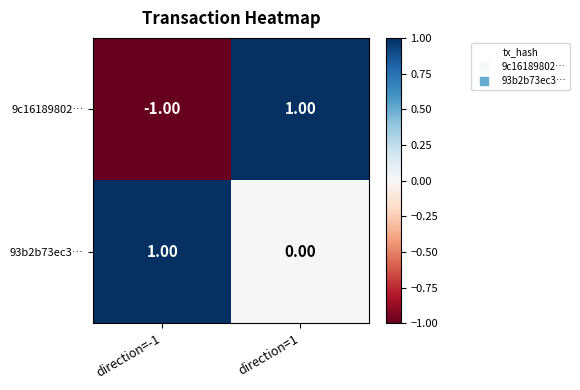

Between direction=-1 and direction=1, which series saw the biggest shift?

9c16189802…